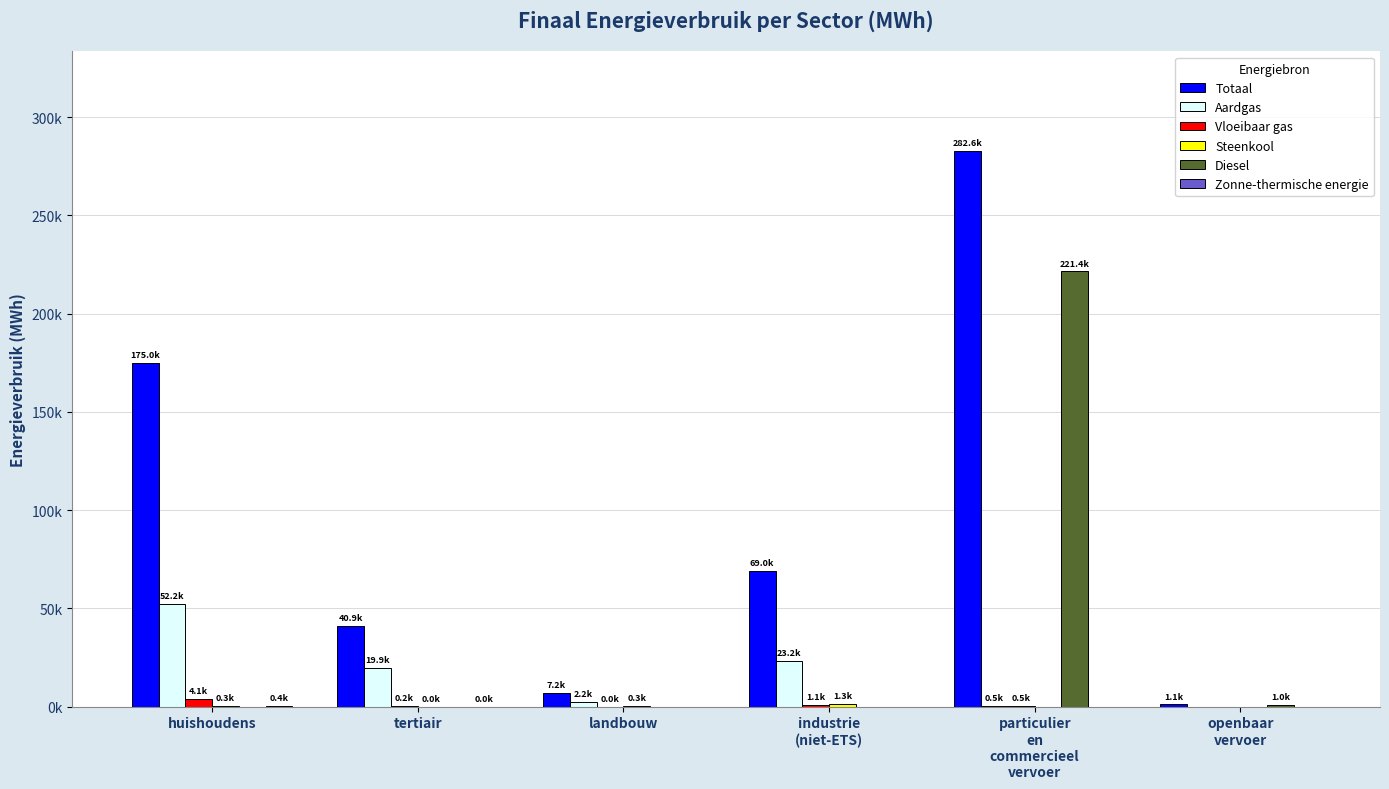

True or false: Aardgas has a value of 19868.0 at tertiair.

True